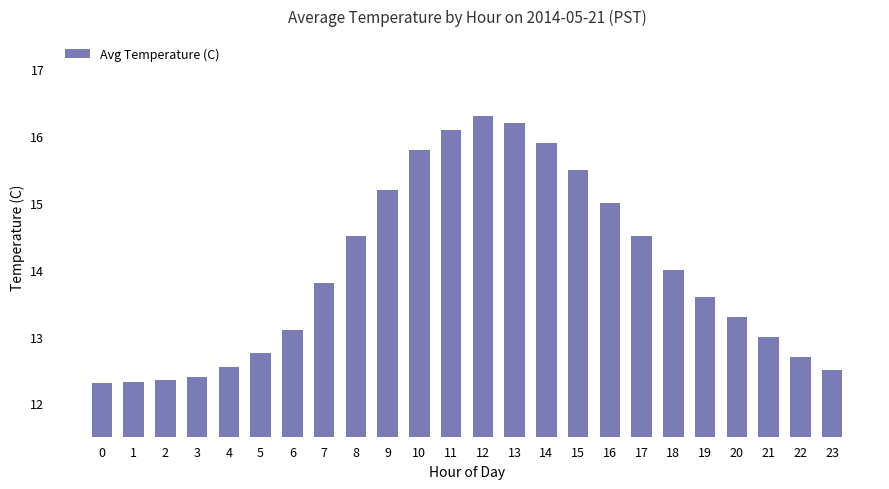

Which label corresponds to the largest value in the chart?

12